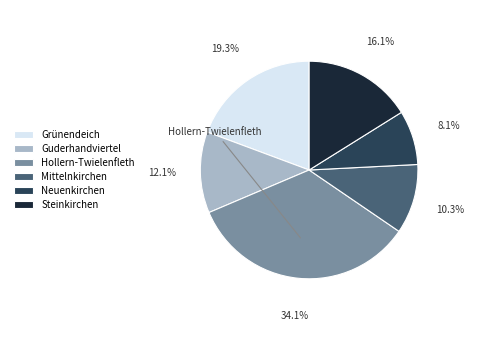

What percentage do Mittelnkirchen and Neuenkirchen together represent?

18.4%